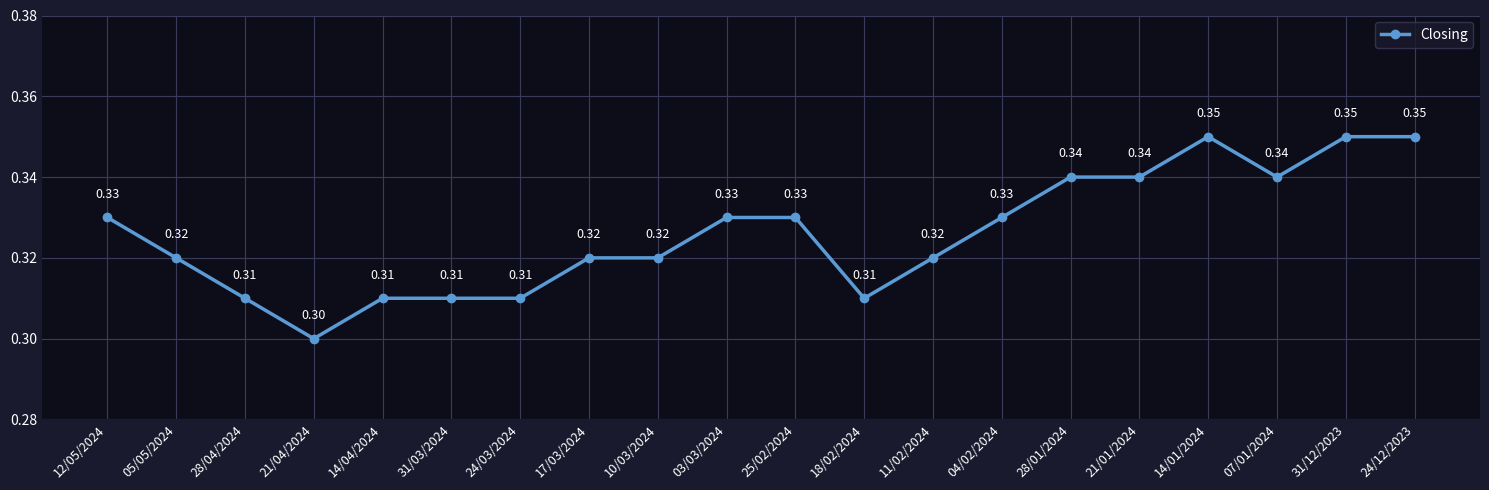

What is the label of the 6th point from the right?

28/01/2024